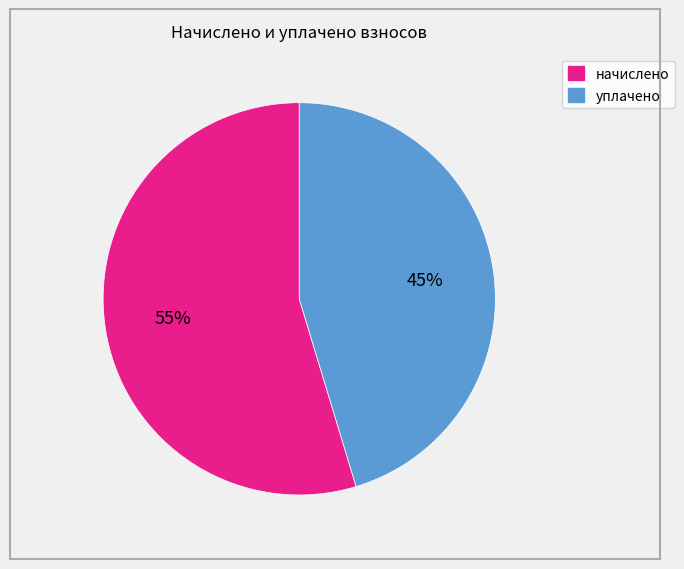

Which category has the smallest portion of the pie?

уплачено